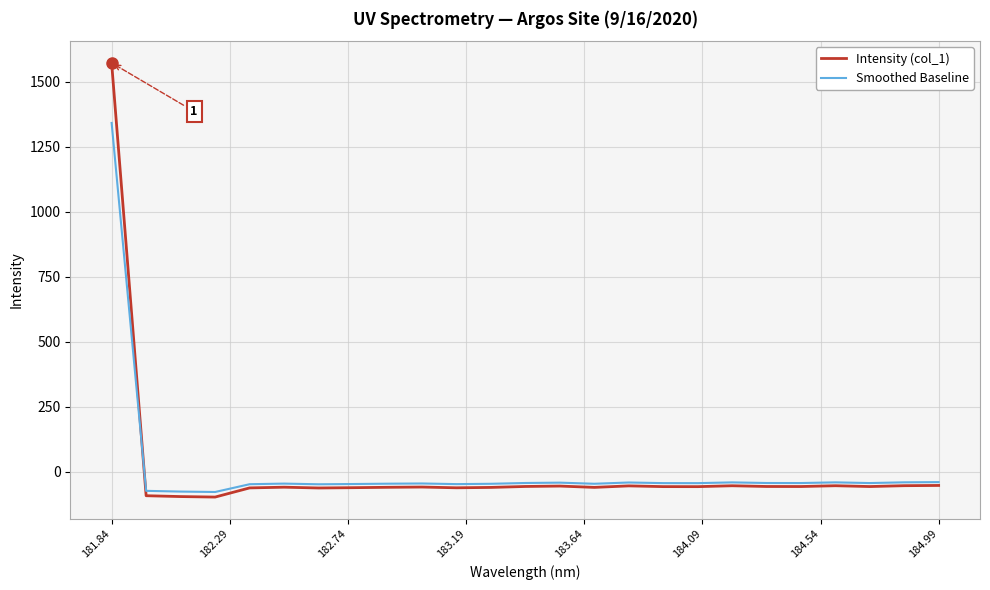

Is this an area chart (filled region under the line)?

No